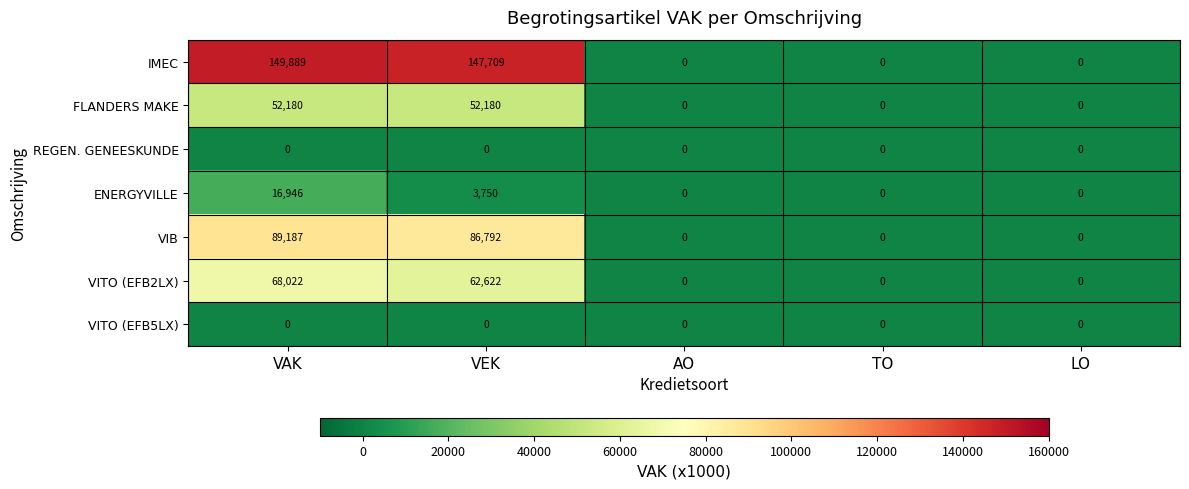

At which label does IMEC reach its peak?

VAK